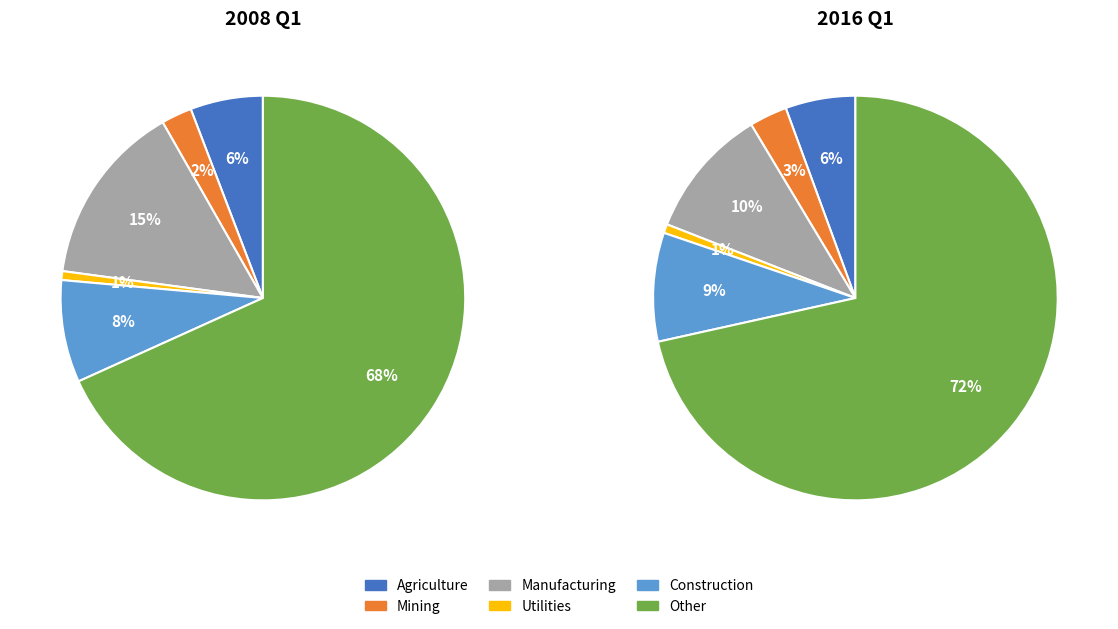

What percentage is the Construction slice, to the nearest percent?

8%